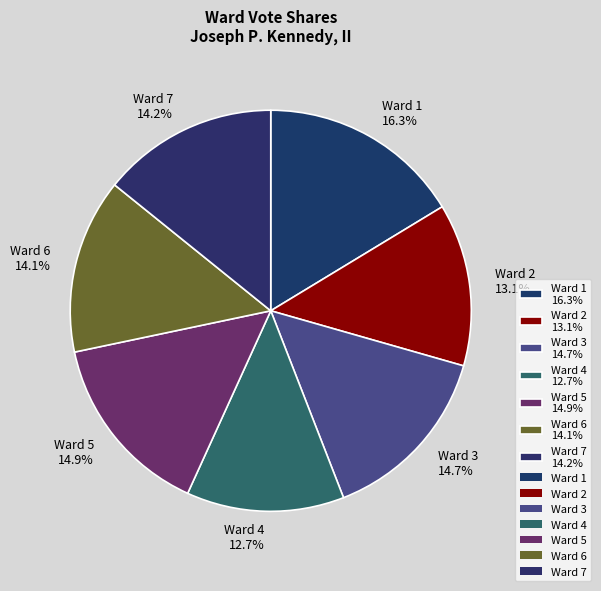

How many slices are in this pie chart?

7